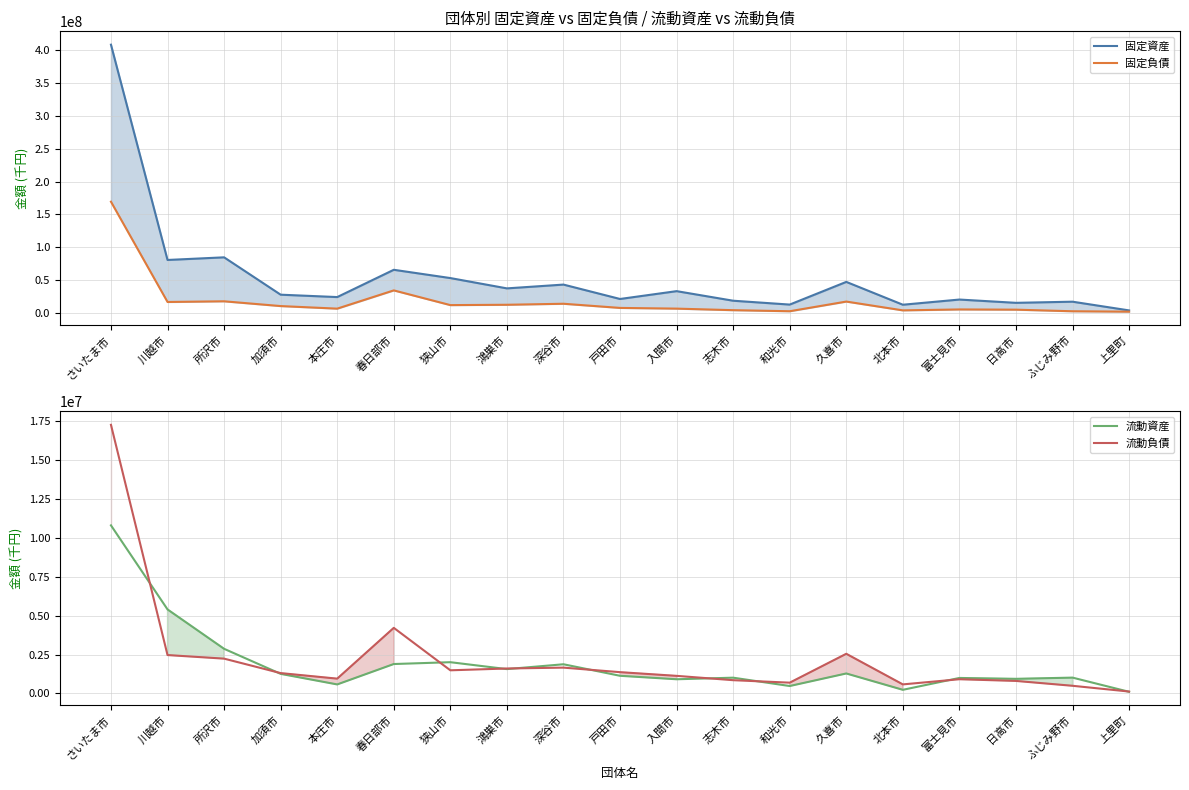

How many values in the 固定負債 series are below 7894456?

9